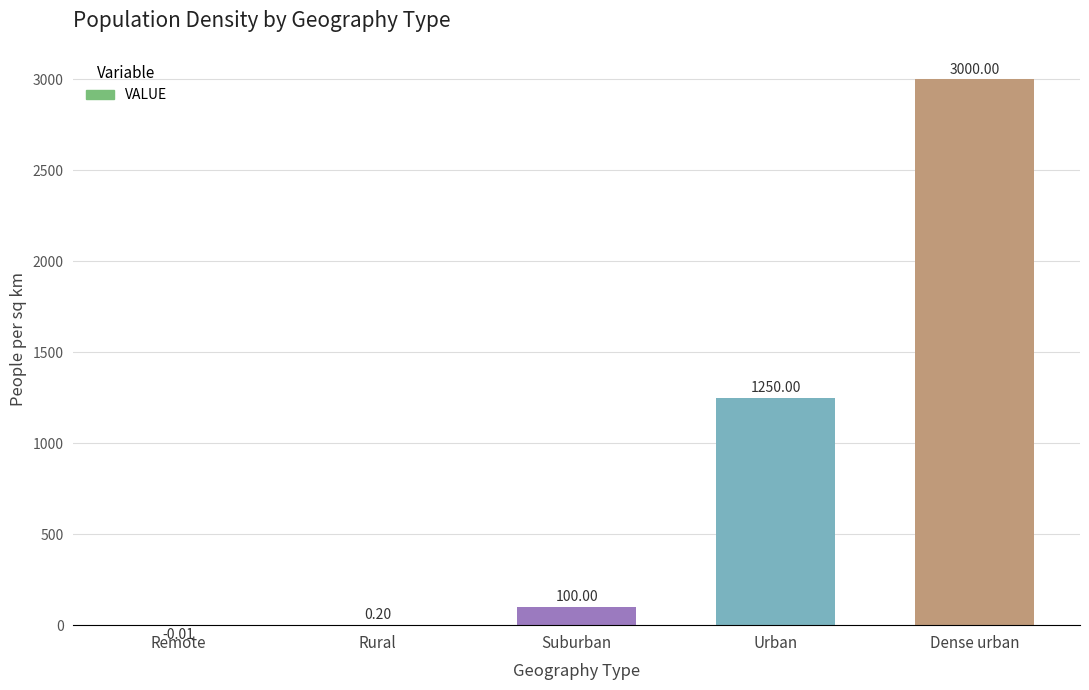

Which has a higher value, Suburban or Rural?

Suburban